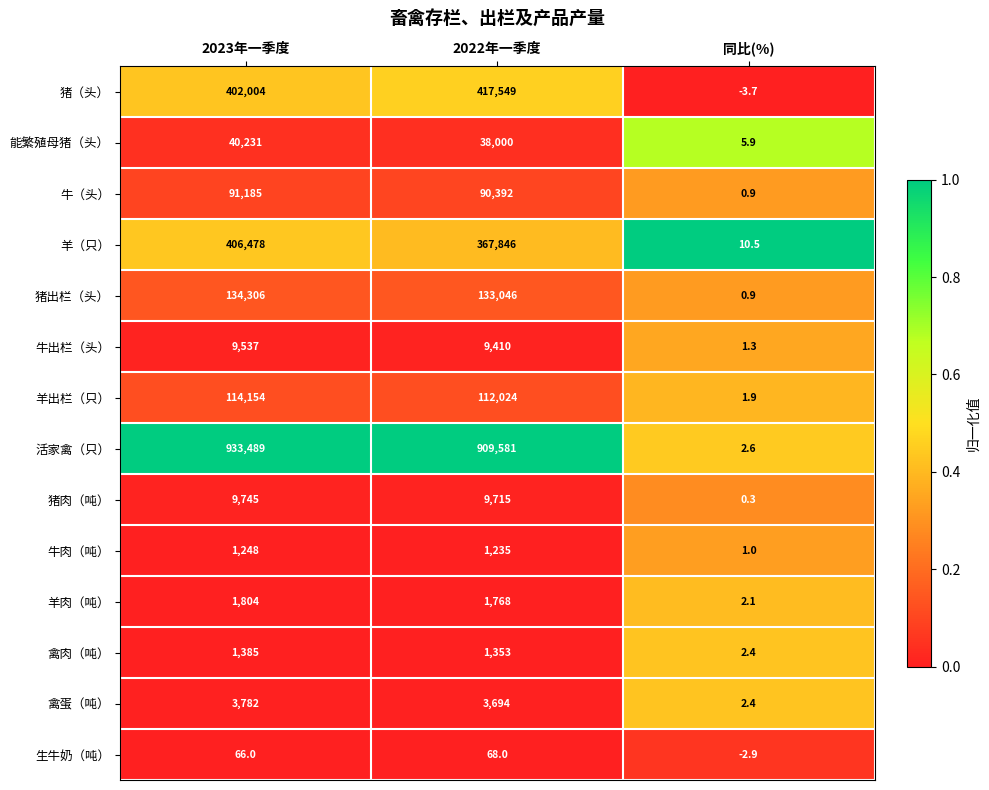

What is the minimum value for 牛肉（吨）?

1.0